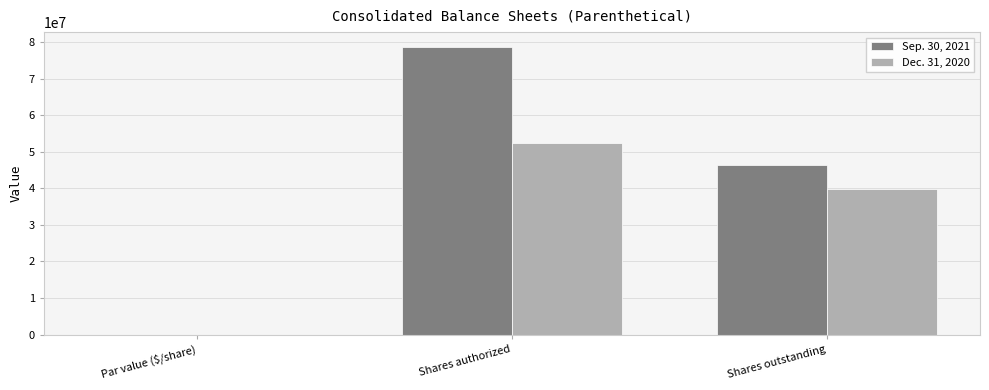

At which label is Sep. 30, 2021 closest to 39375000?

Shares outstanding